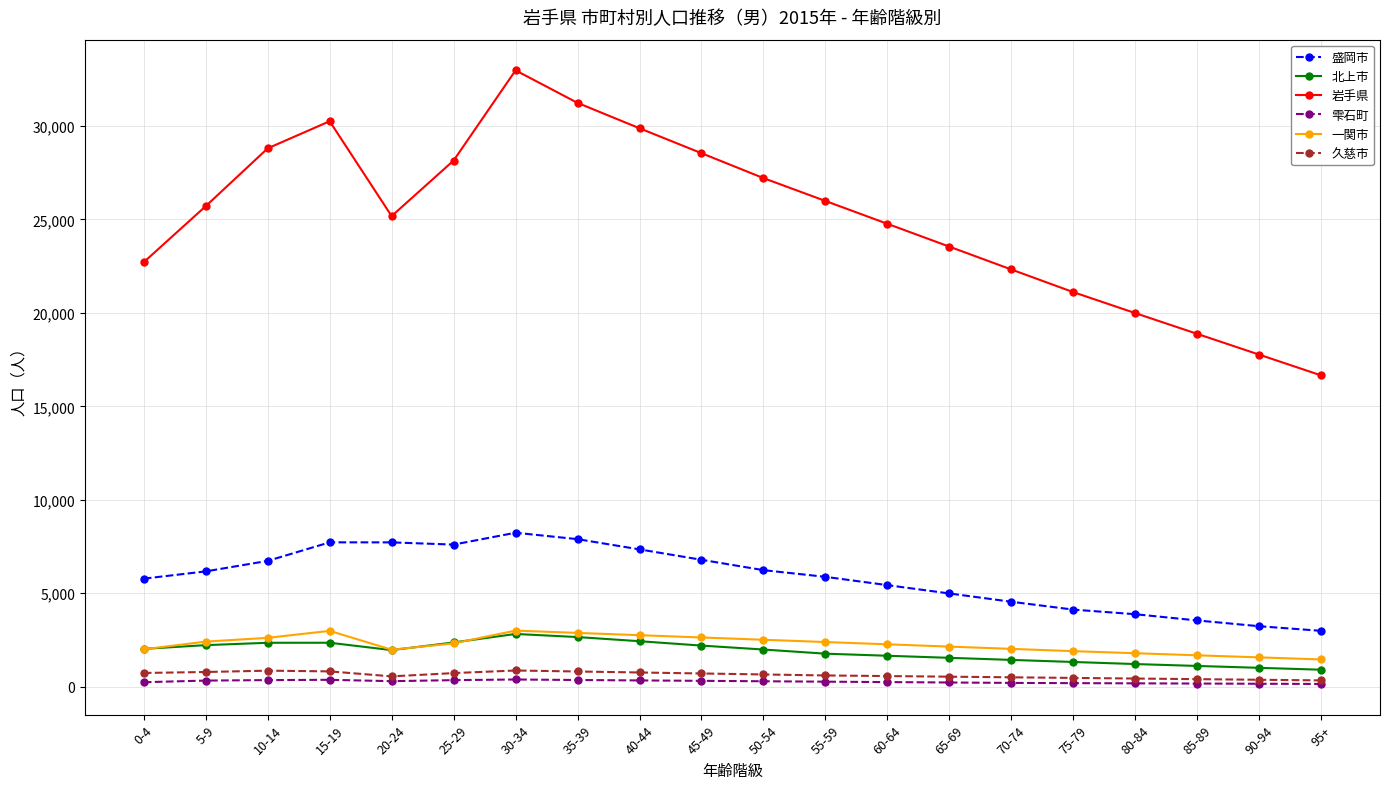

What is the sum of all 盛岡市 values?

116817